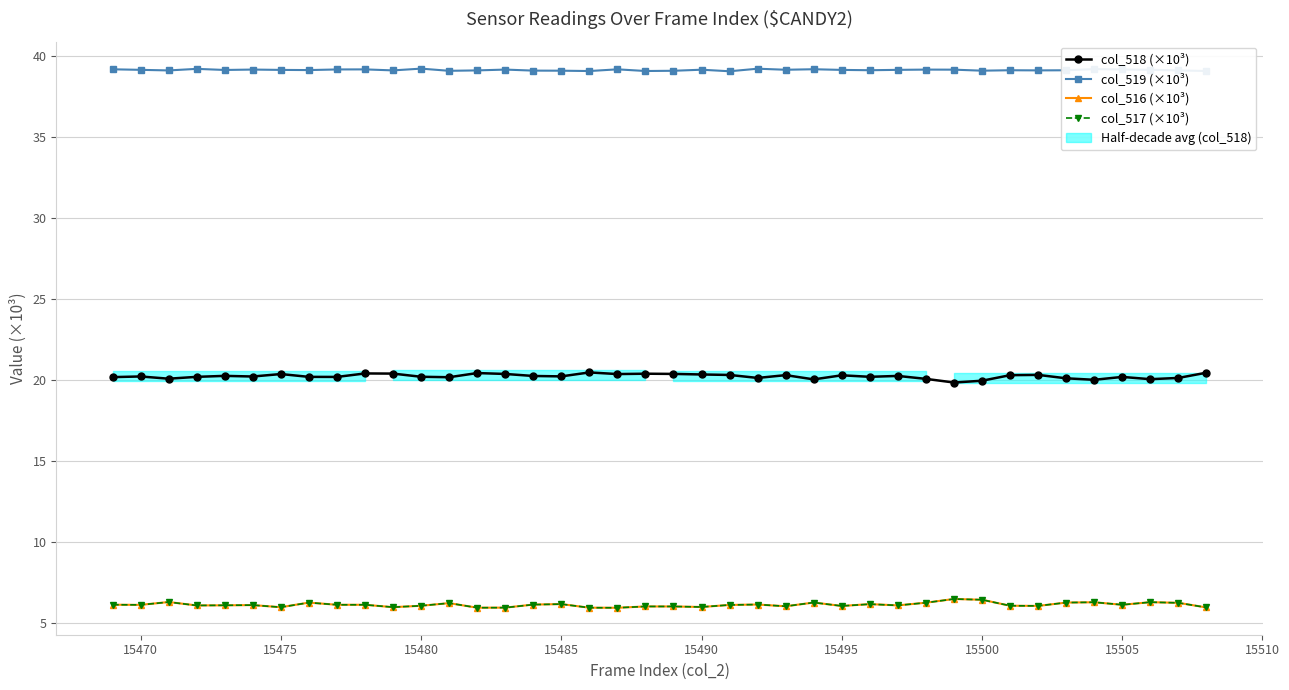

How many series are shown in this chart?

4